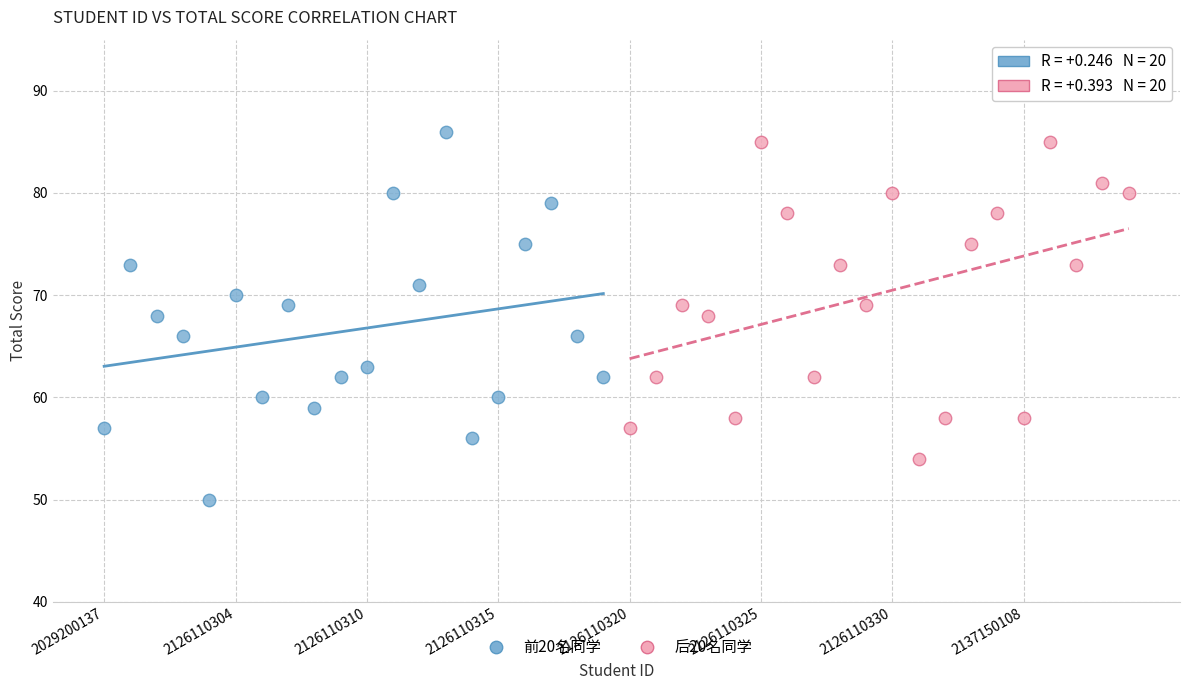

Which series has the largest Y range (max minus min)?

前20名同学